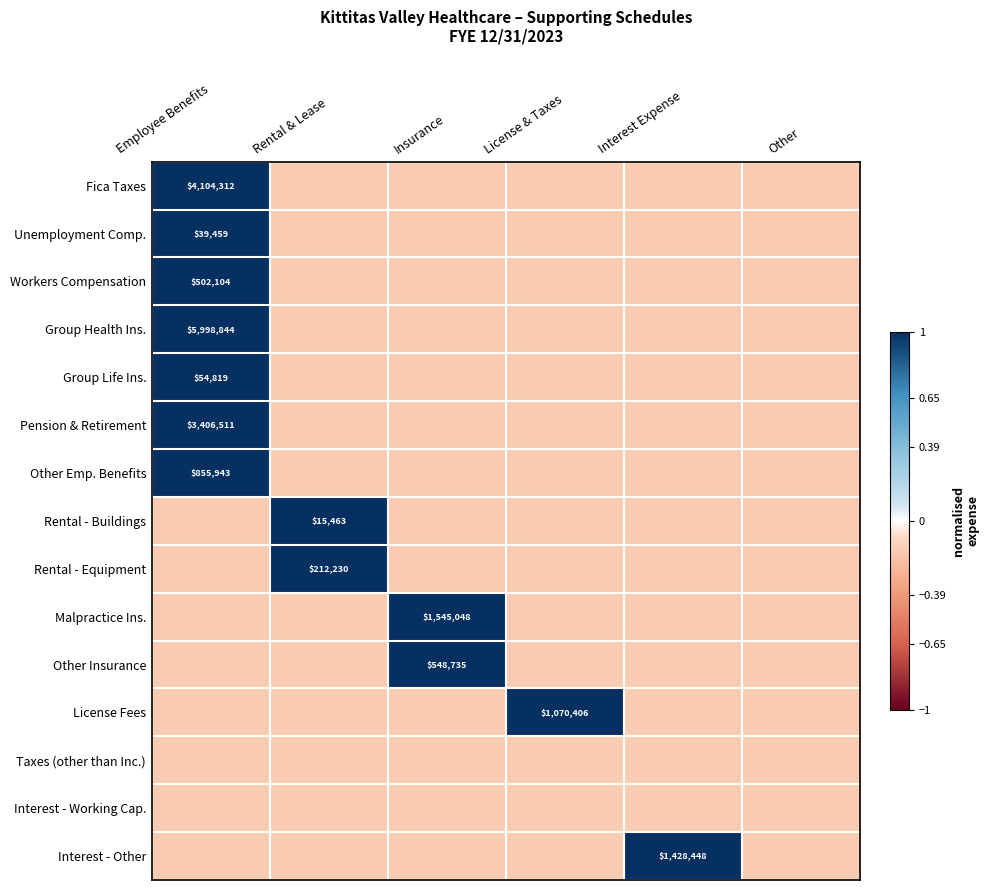

Which series has the largest range (max minus min)?

Fica Taxes